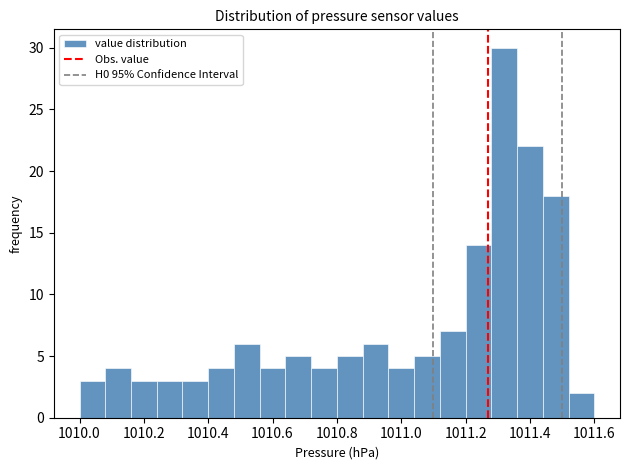

Reading left to right, list every bar in this chart as the range it spans on the x-axis followed by its height. The values are not printed on the chart, so give them approximately, as read against the axis.

1010.00 to 1010.08: 3
1010.08 to 1010.16: 4
1010.16 to 1010.24: 3
1010.24 to 1010.32: 3
1010.32 to 1010.40: 3
1010.40 to 1010.48: 4
1010.48 to 1010.56: 6
1010.56 to 1010.64: 4
1010.64 to 1010.72: 5
1010.72 to 1010.80: 4
1010.80 to 1010.88: 5
1010.88 to 1010.96: 6
1010.96 to 1011.04: 4
1011.04 to 1011.12: 5
1011.12 to 1011.20: 7
1011.20 to 1011.28: 14
1011.28 to 1011.36: 30
1011.36 to 1011.44: 22
1011.44 to 1011.52: 18
1011.52 to 1011.60: 2